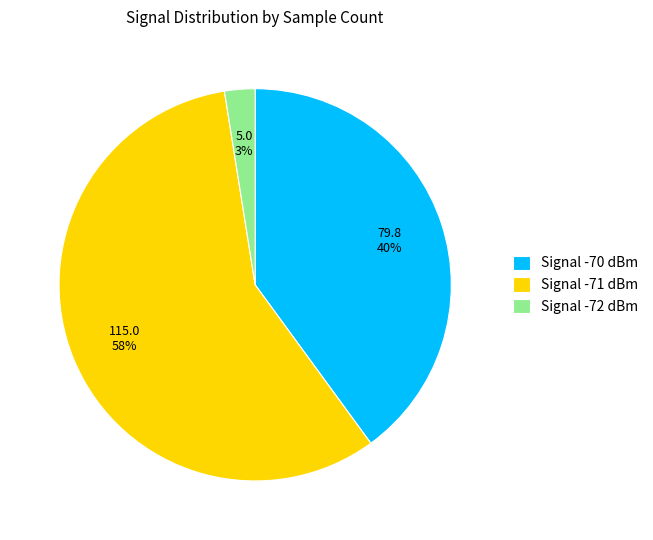

Is there a majority slice in this chart?

Yes